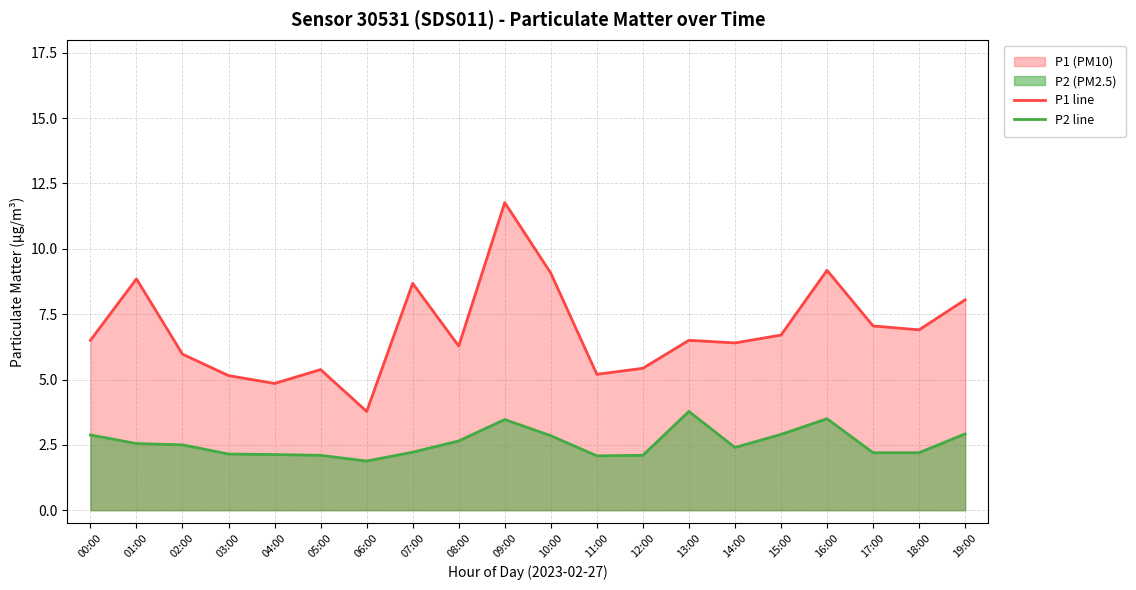

Reading left to right, transcribe all the data shown in this chart.

P1 line: 6.5	8.8	6.0	5.2	4.8	5.4	3.8	8.7	6.3	11.8	9.1	5.2	5.4	6.5	6.4	6.7	9.2	7.0	6.9	8.1
P2 line: 2.9	2.5	2.5	2.1	2.1	2.1	1.9	2.2	2.6	3.5	2.9	2.1	2.1	3.8	2.4	2.9	3.5	2.2	2.2	2.9